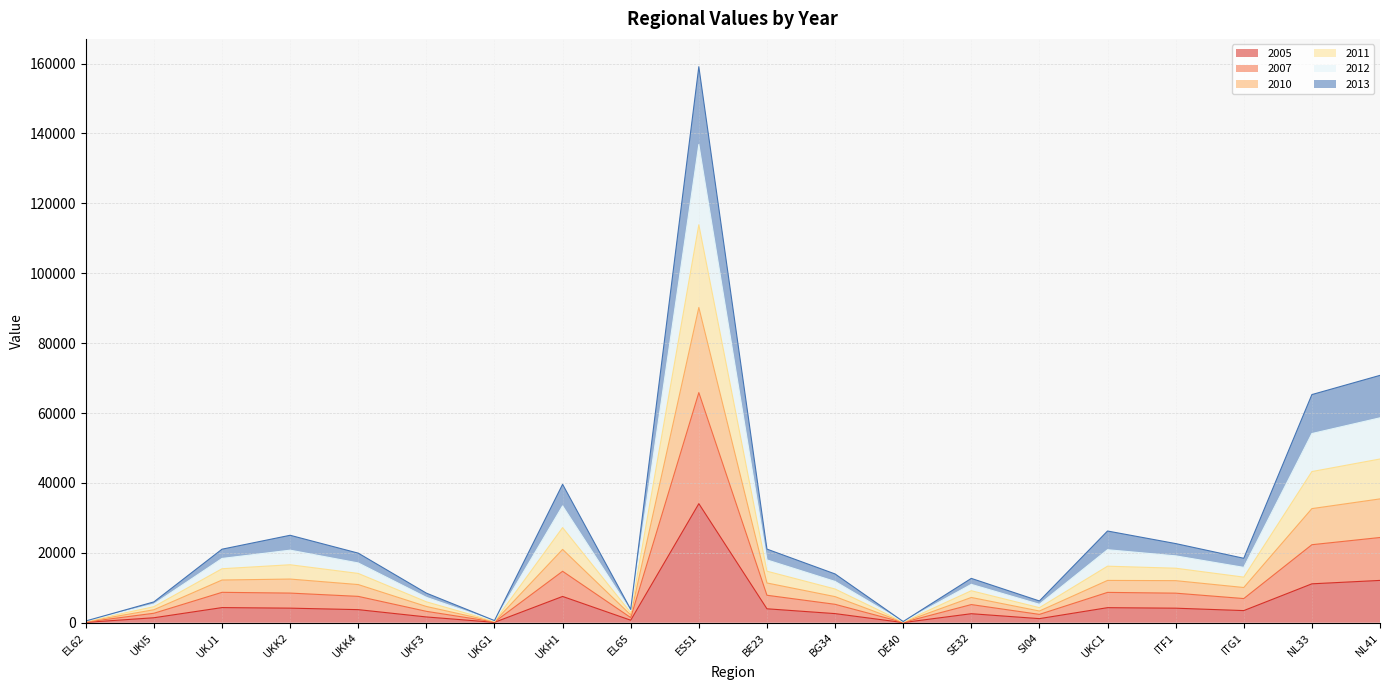

At which category is the sum across all series the highest?

ES51